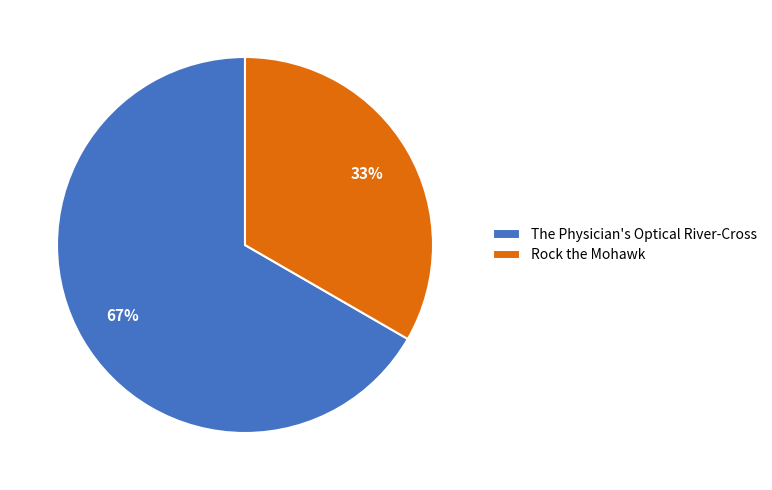

Rank the categories by value from lowest to highest.

Rock the Mohawk, The Physician's Optical River-Cross